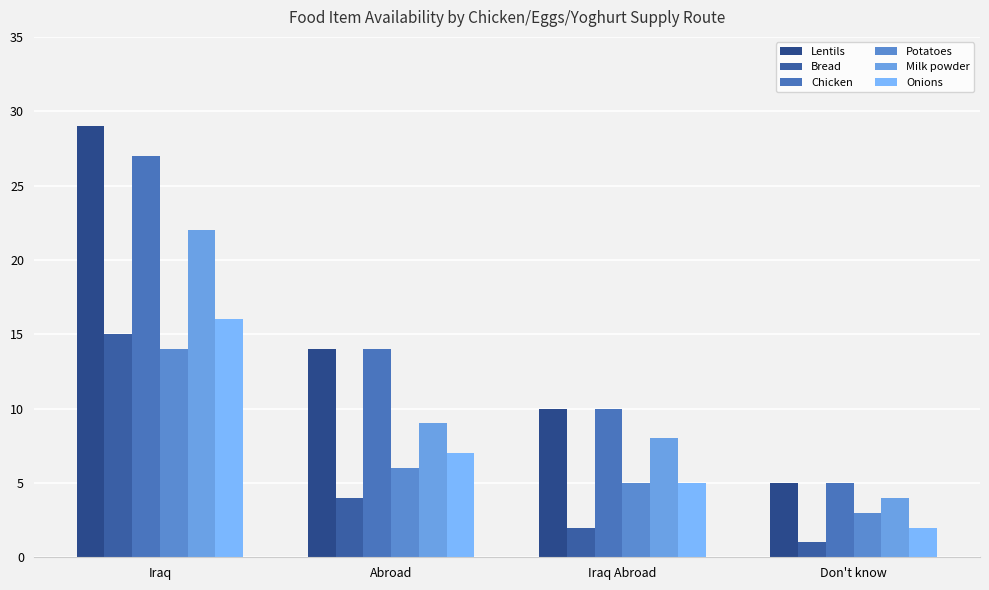

Which series has the largest total across all categories?

Lentils